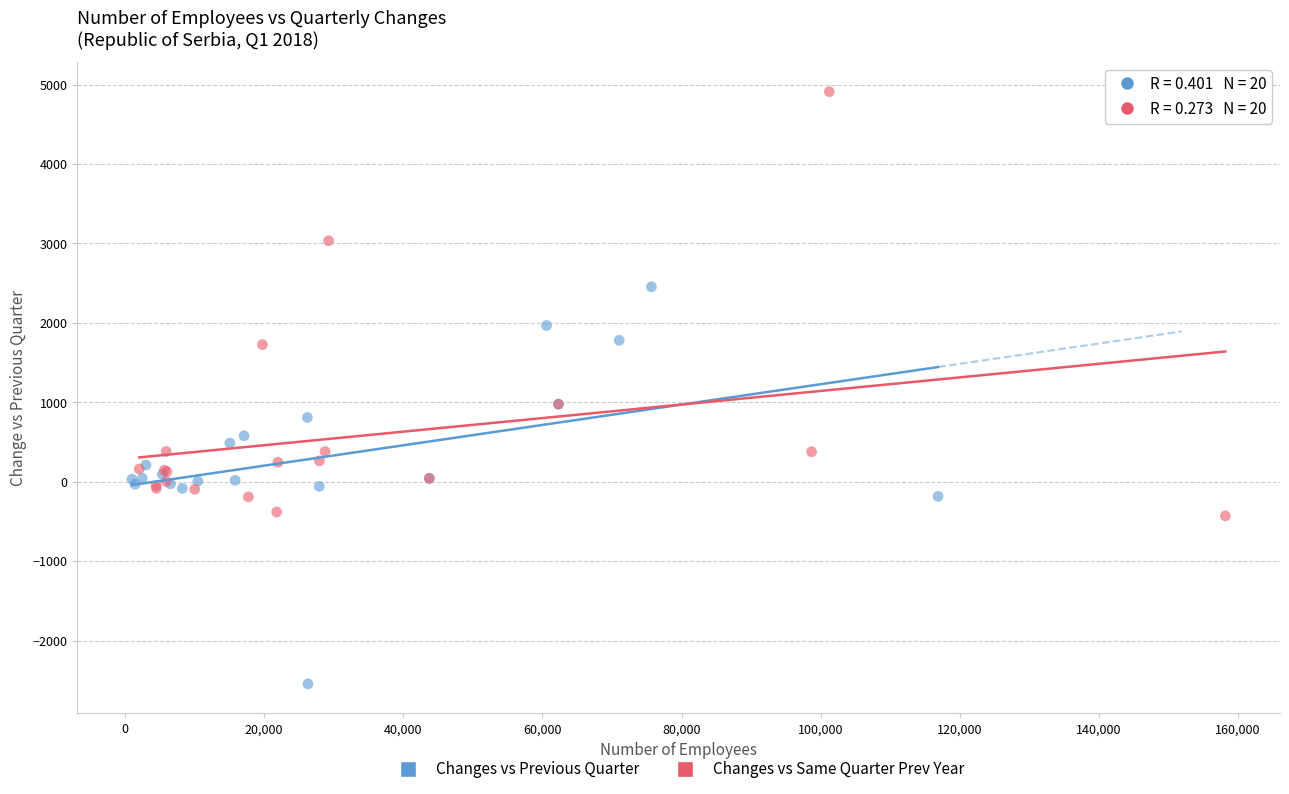

Which series has the widest spread of Y values?

Changes vs Same Quarter Prev Year